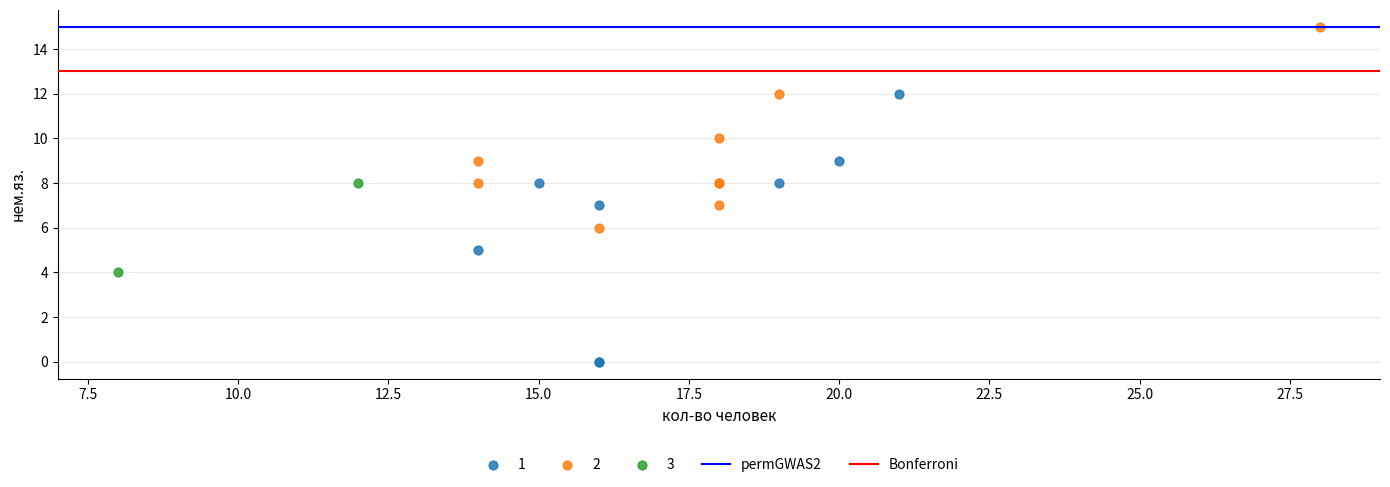

Which series has the largest Y range (max minus min)?

1